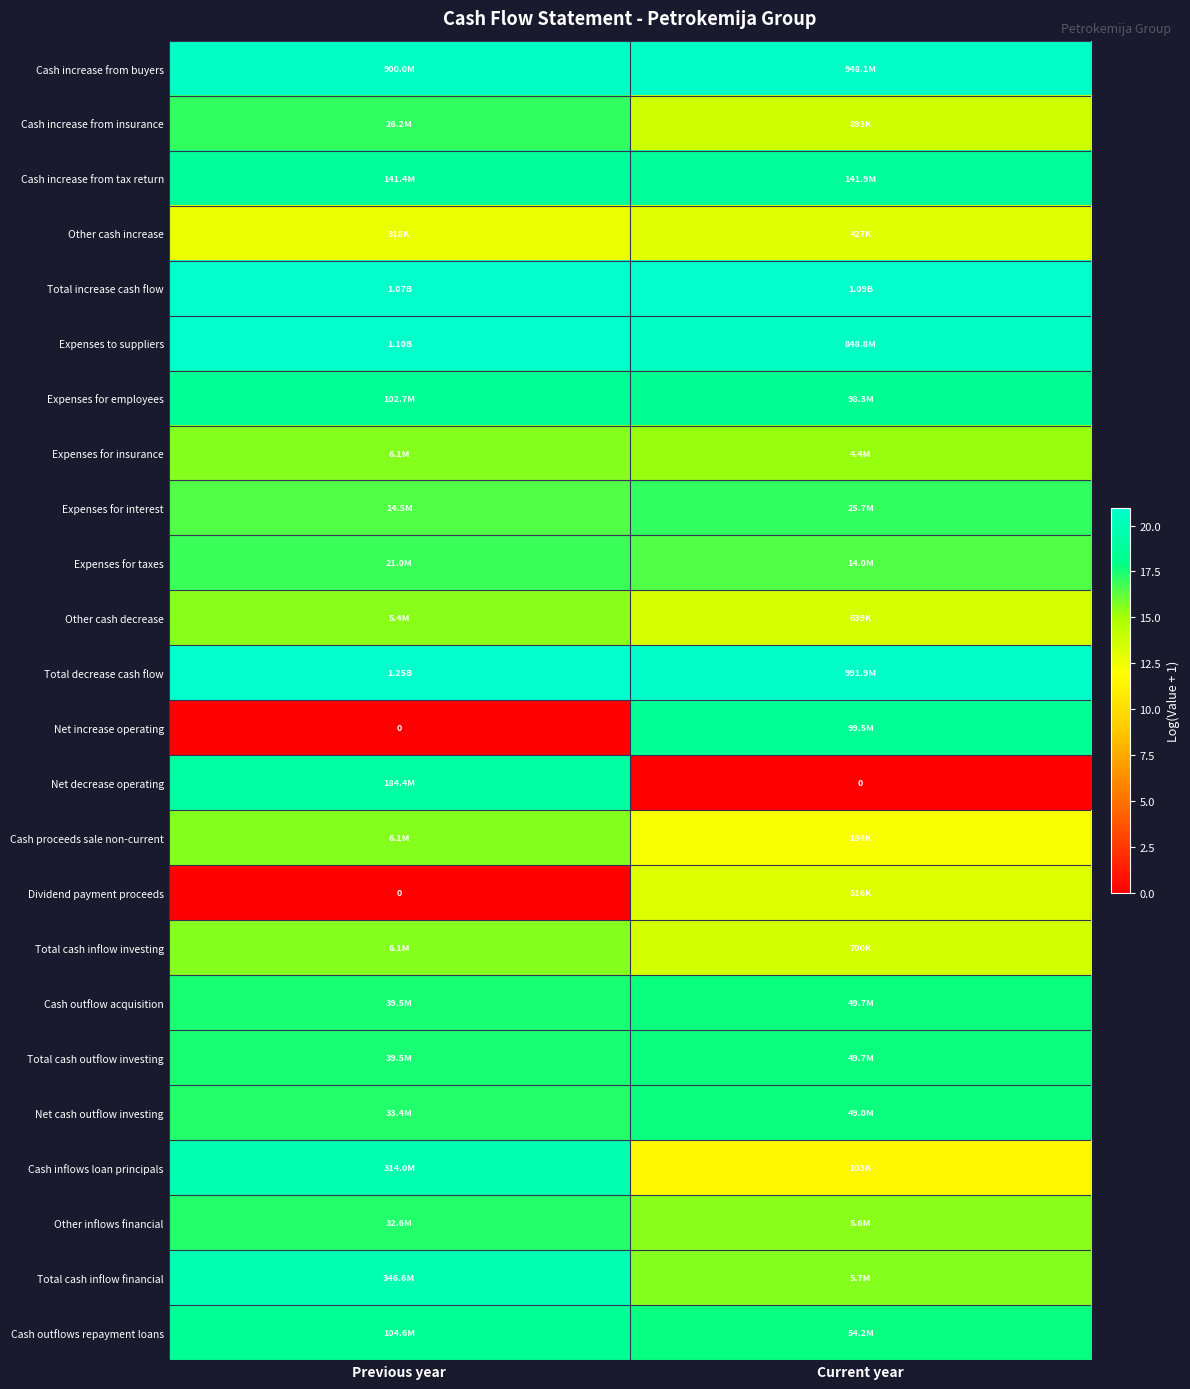

Between Previous year and Current year, which is larger?

Current year